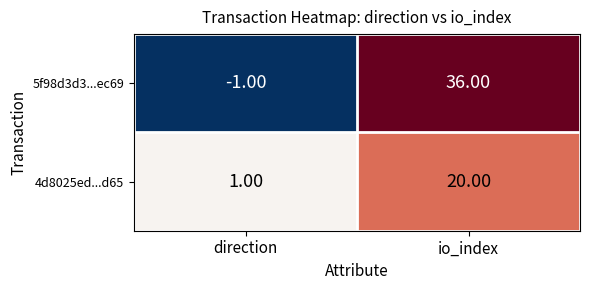

What is the difference between the 5f98d3d3...ec69 values at io_index and direction?

37